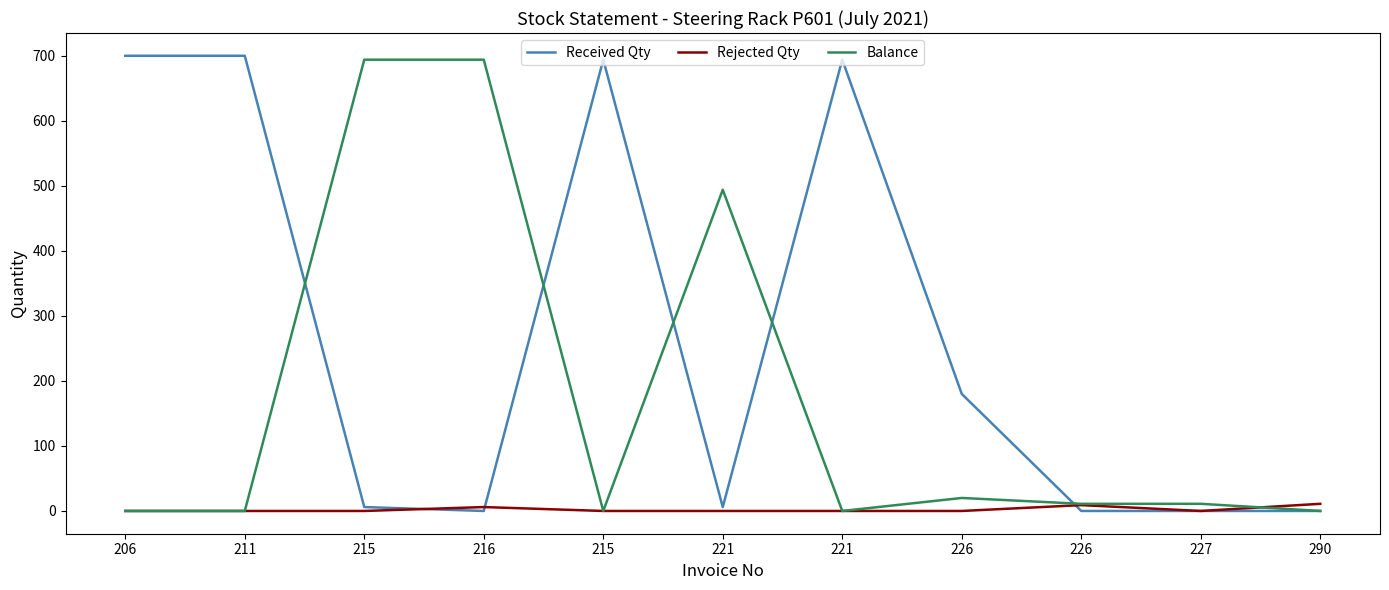

After their last crossing, which series has the higher values: Balance or Rejected Qty?

Rejected Qty